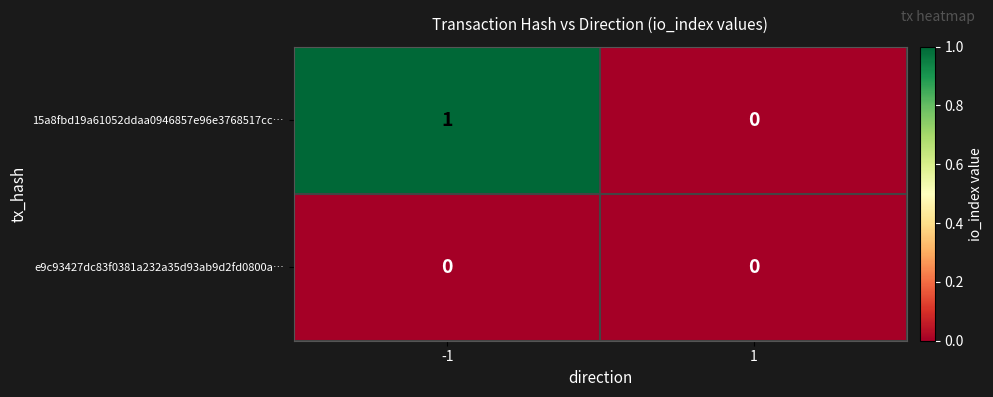

Reading left to right, list all the values displayed in this chart.

15a8fbd19a61052ddaa0946857e96e3768517cc…: 1	0
e9c93427dc83f0381a232a35d93ab9d2fd0800a…: 0	0